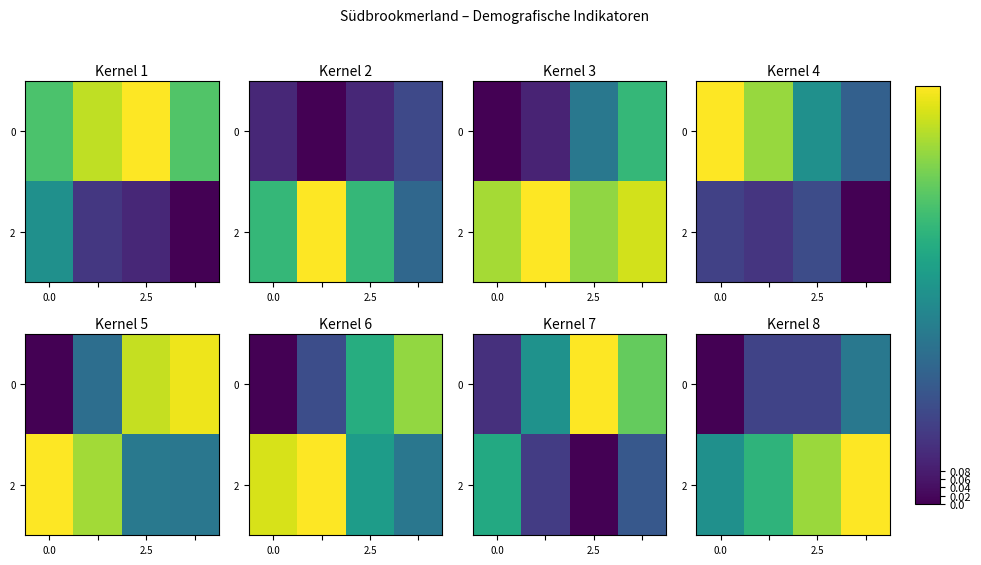

Rank the series by their maximum value, from highest to lowest.

2, 0